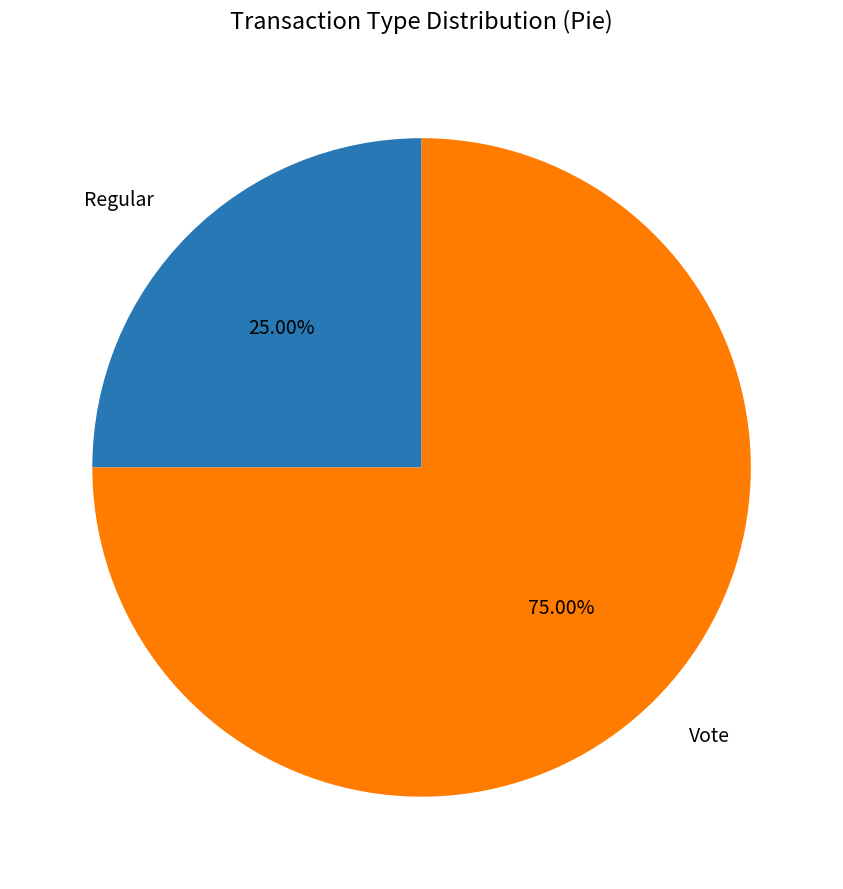

Is there a majority slice in this chart?

Yes